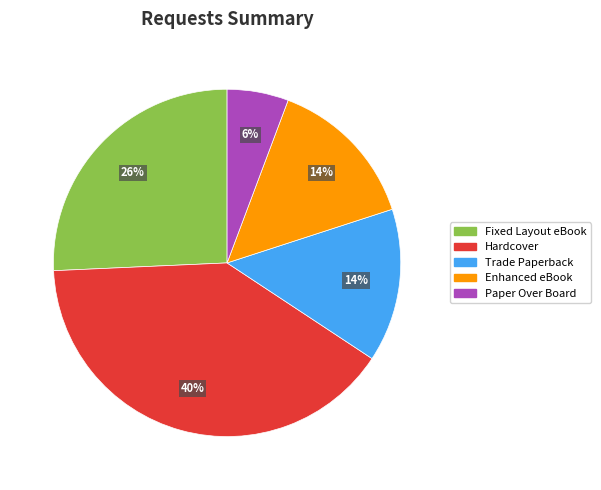

Count the number of slices in the pie.

5